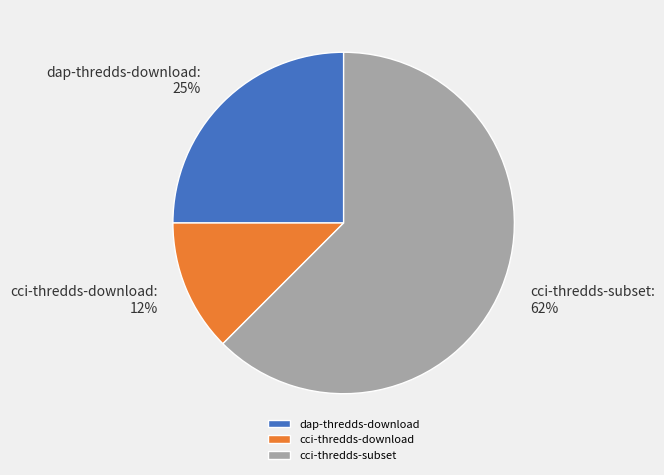

Does any single category account for the majority?

Yes